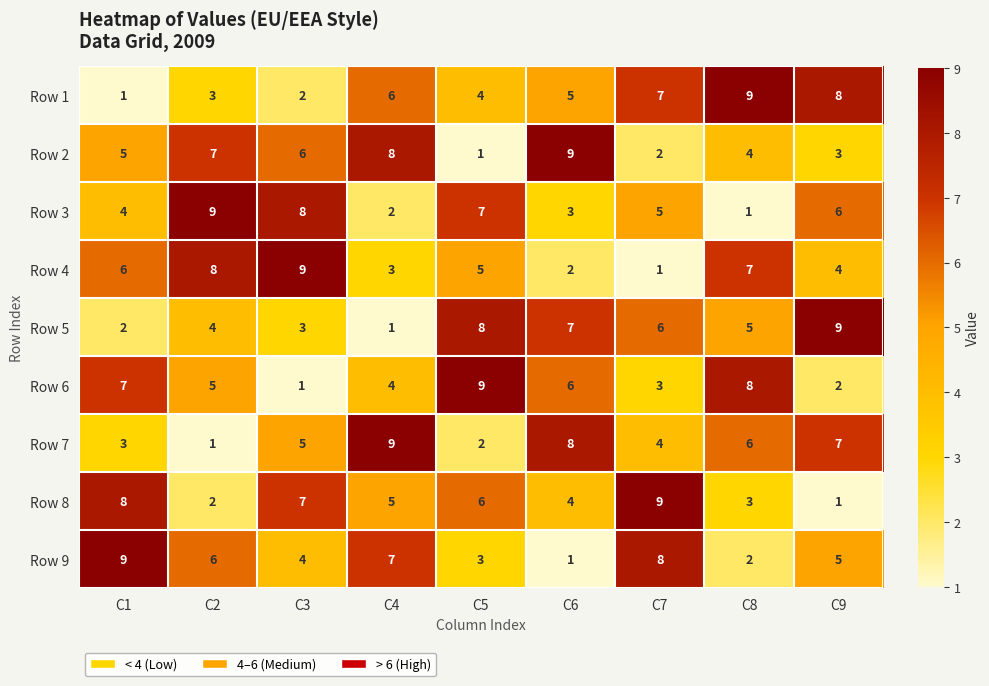

Between C2 and C4, which series saw the biggest shift?

Row 7